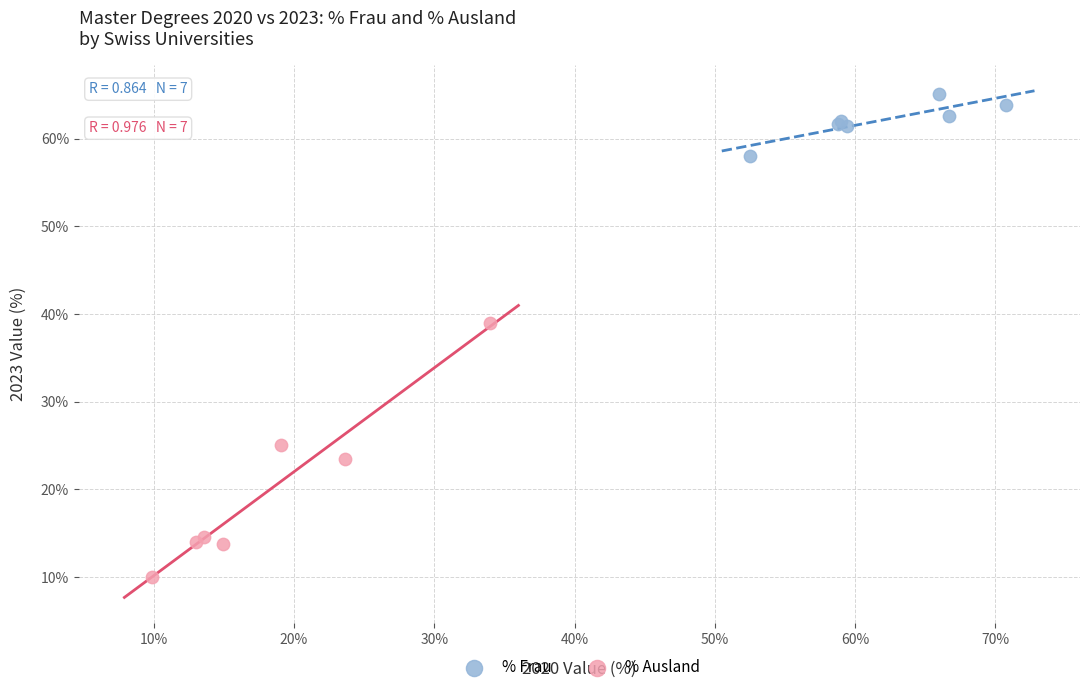

Which series reaches the maximum Y coordinate?

% Frau